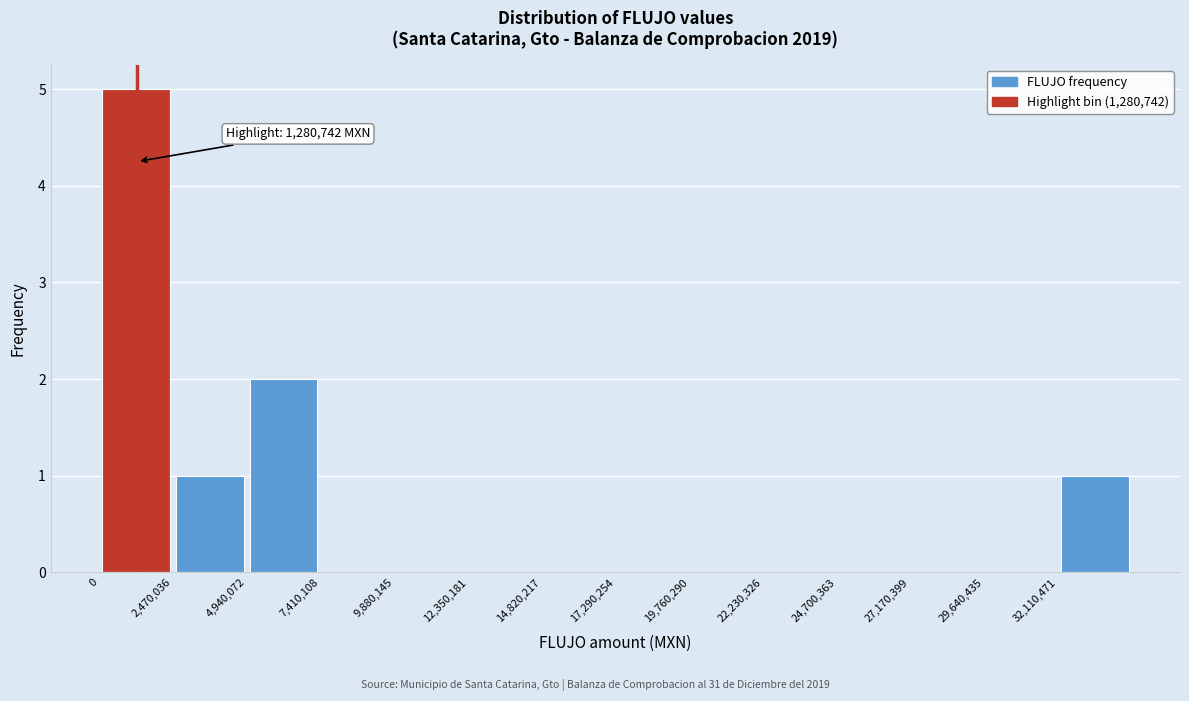

Which range on the x-axis has the tallest bar?

0 to 2500000